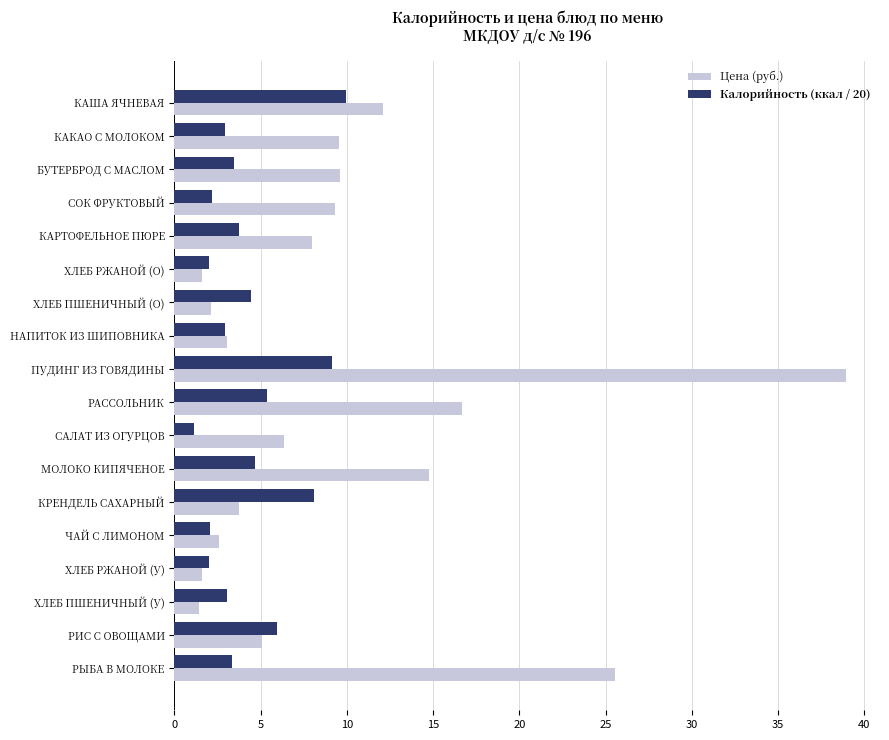

Is it true that Калорийность (ккал / 20) equals 2.1 at СОК ФРУКТОВЫЙ?

True